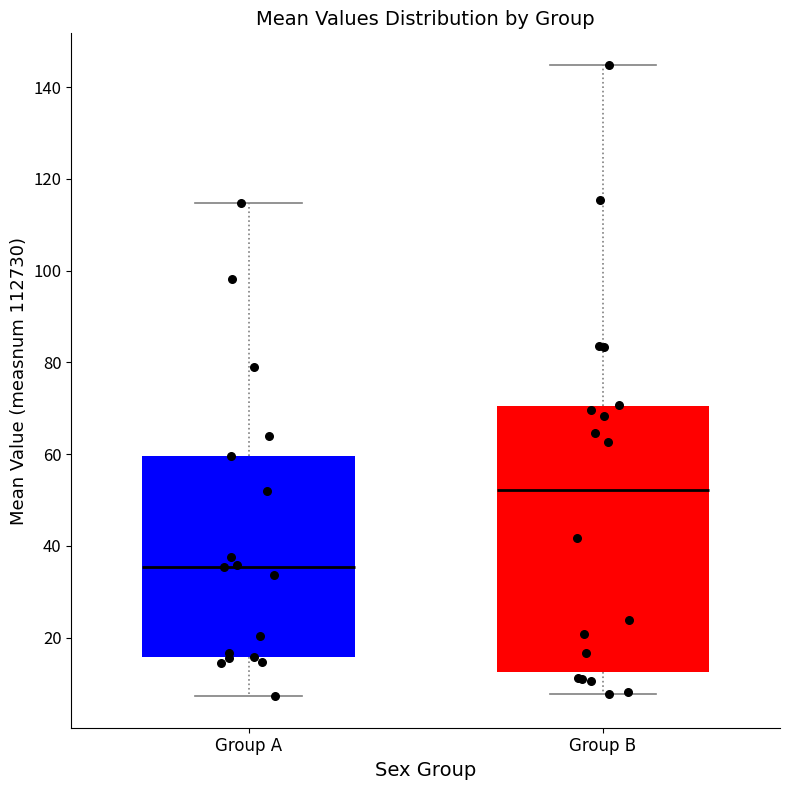

Where does the upper whisker of the box for Group B end on the y-axis? The values are not printed on the chart, so give them approximately, as read against the axis.

144